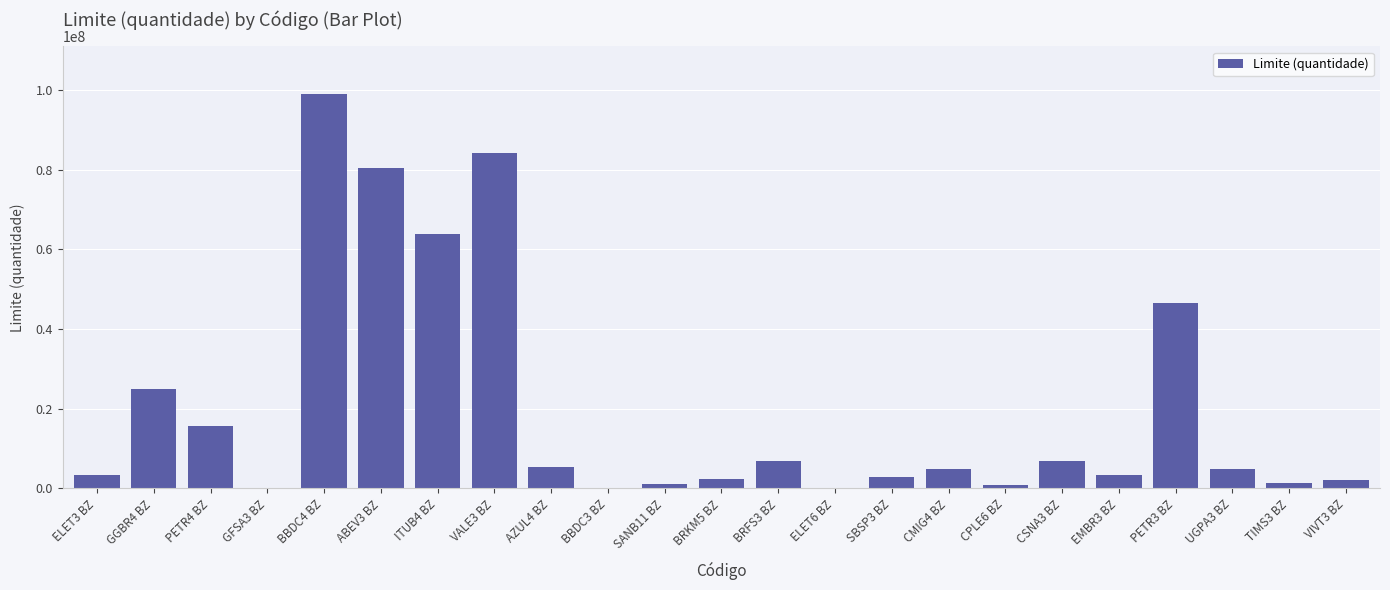

What is the maximum value shown in the chart?

99038000